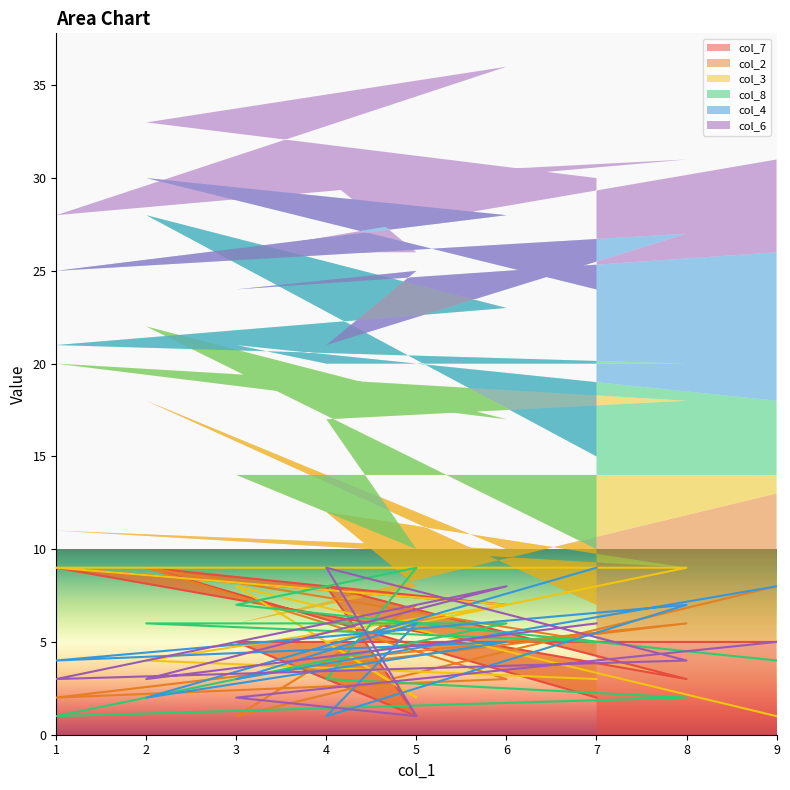

Count the col_8 values in the range 3 to 6.

5